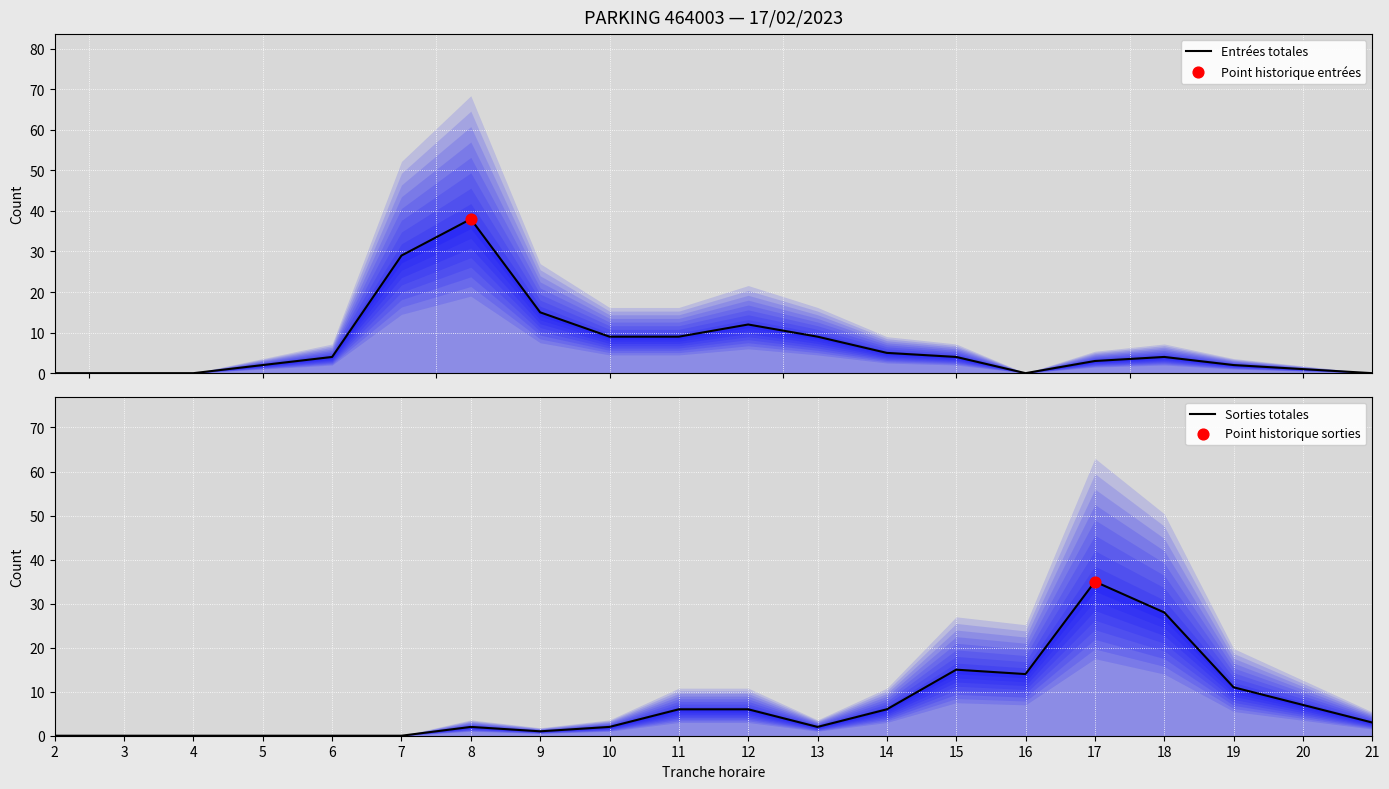

What is the total value across all series at 16?

14